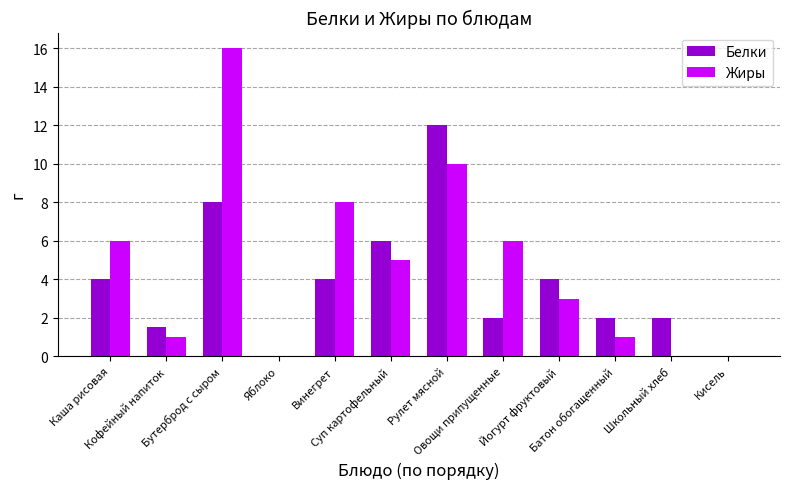

How many categories are shown in the chart?

12